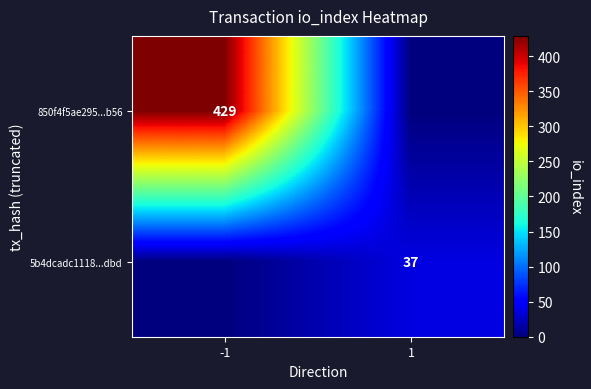

The value of 850f4f5ae295...b56 at -1 is 139. True or false?

False